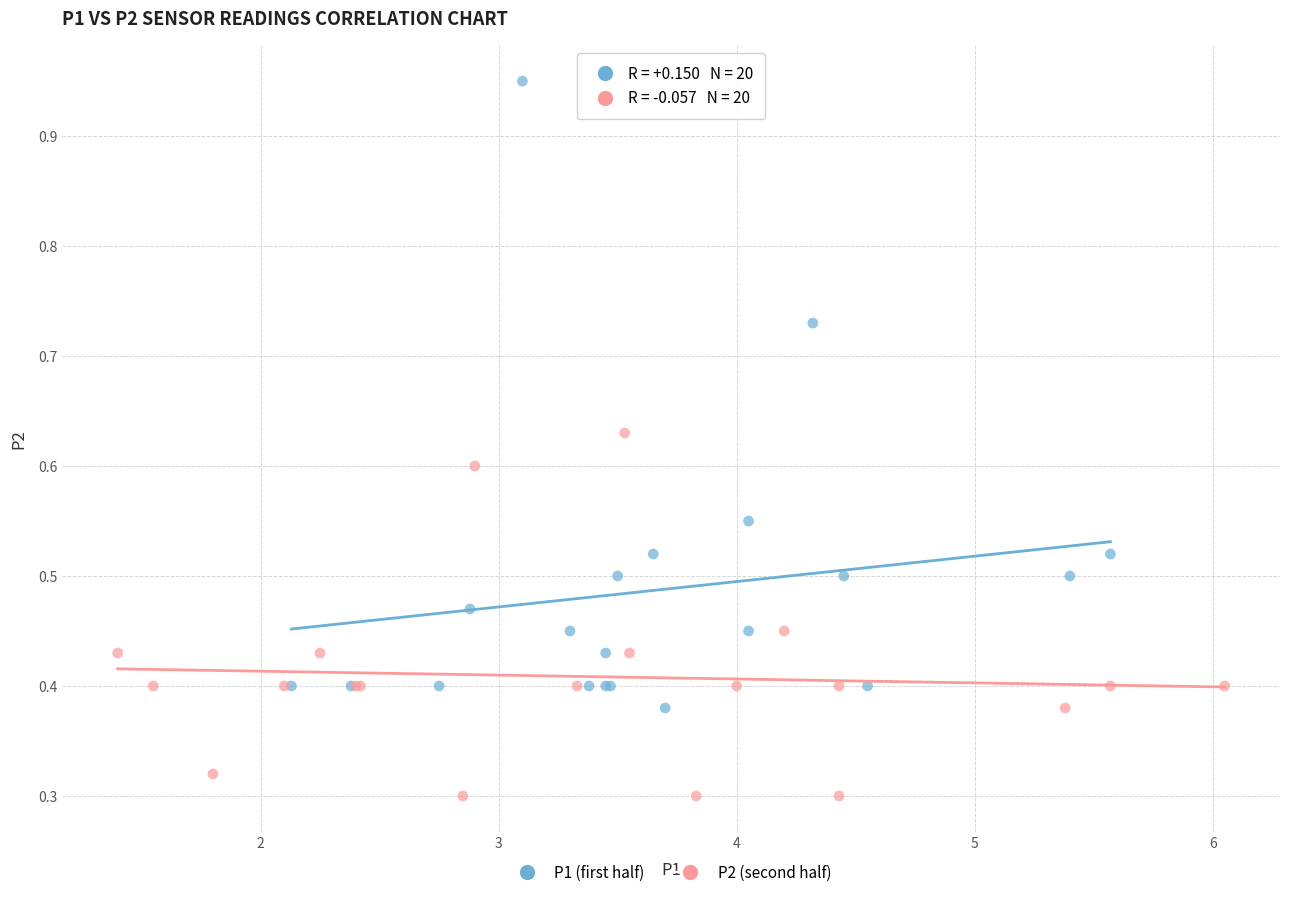

Which series has the largest Y range (max minus min)?

P1 (first half)